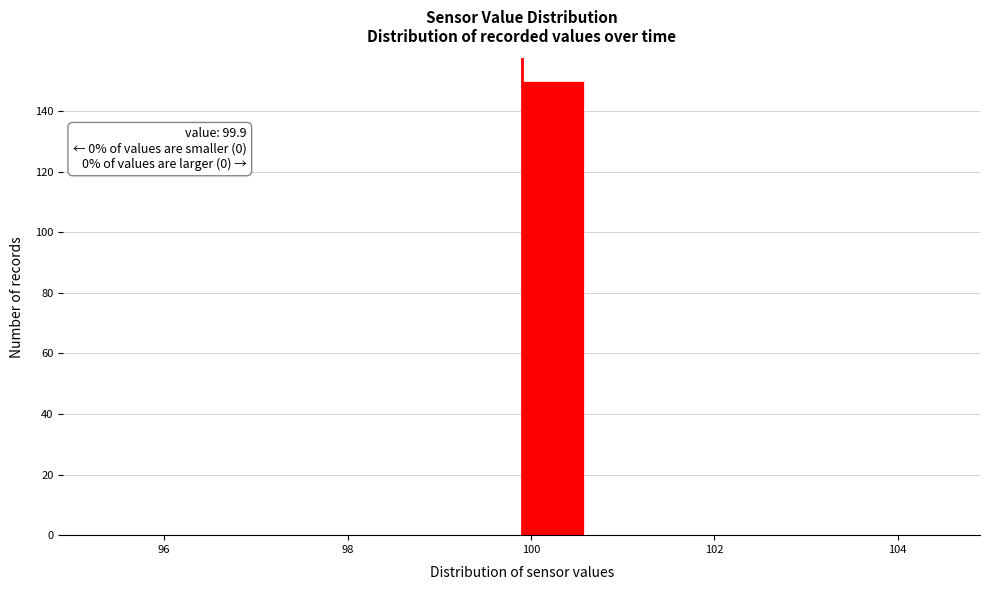

Read against the x-axis, roughly where is the centre of the tallest bar?

100.2